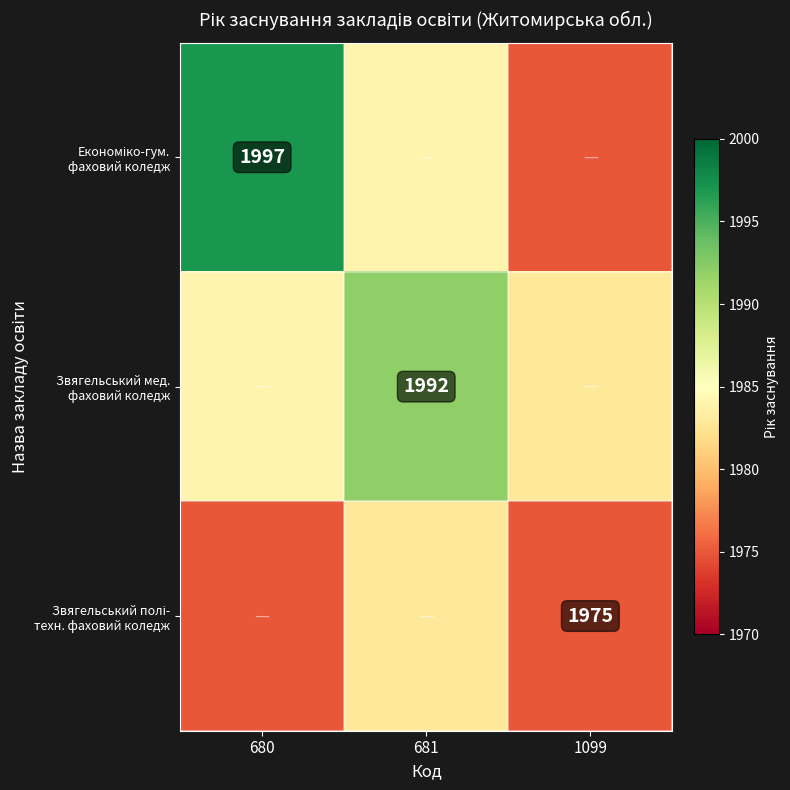

Which category has the highest value across all series?

680